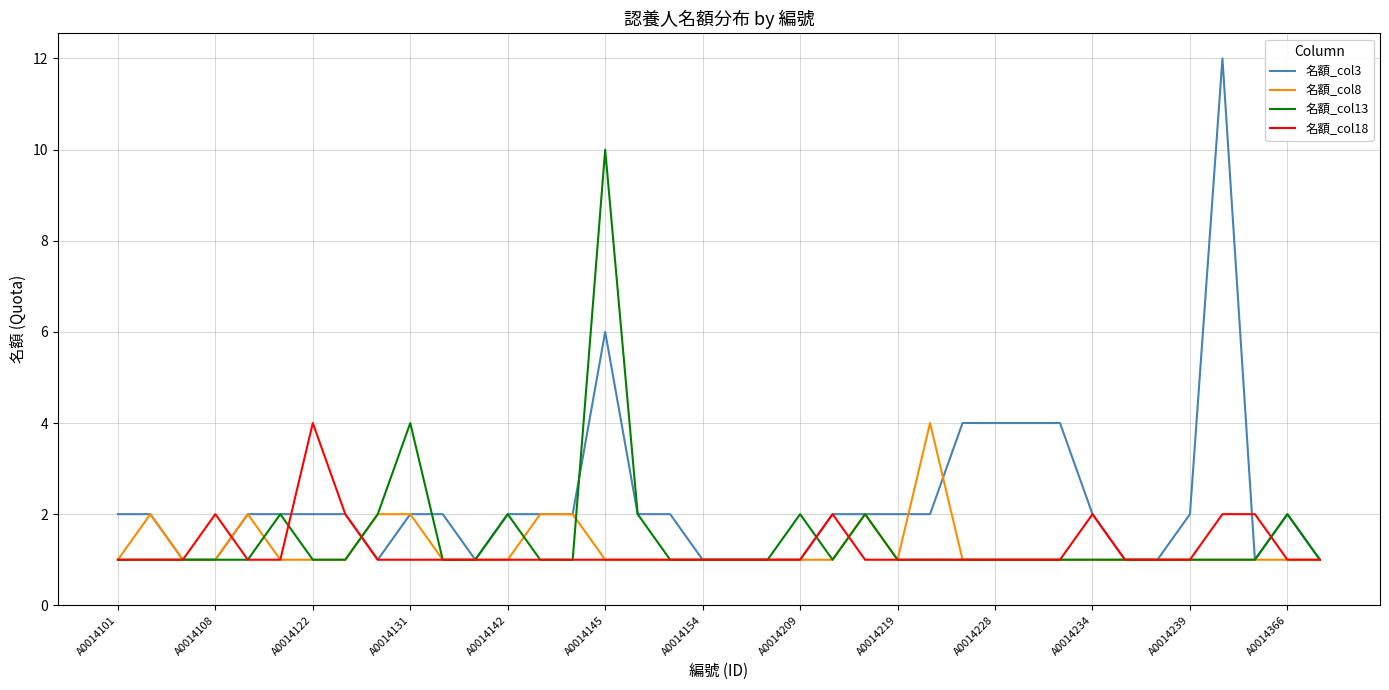

Which series has the widest spread of values?

名額_col3